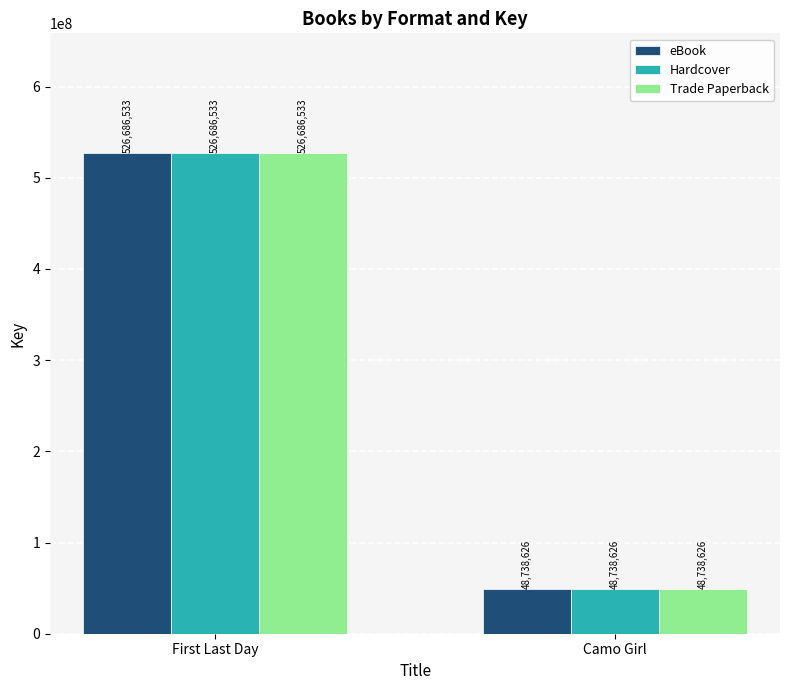

What is the label of the 1st bar from the left?

First Last Day